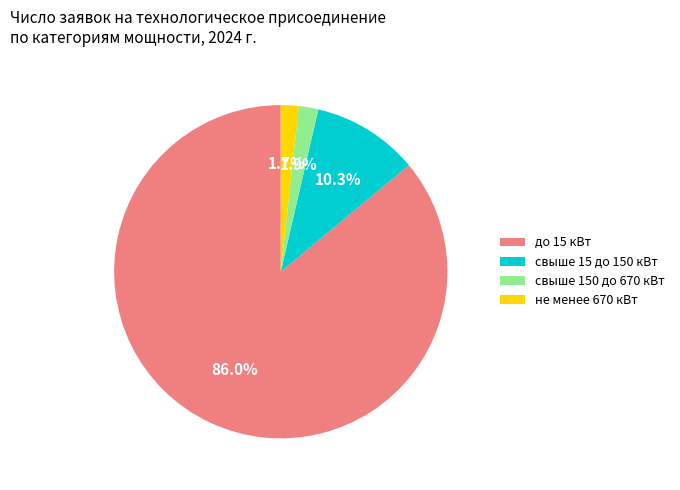

Is свыше 150 до 670 кВт the majority of the pie?

No